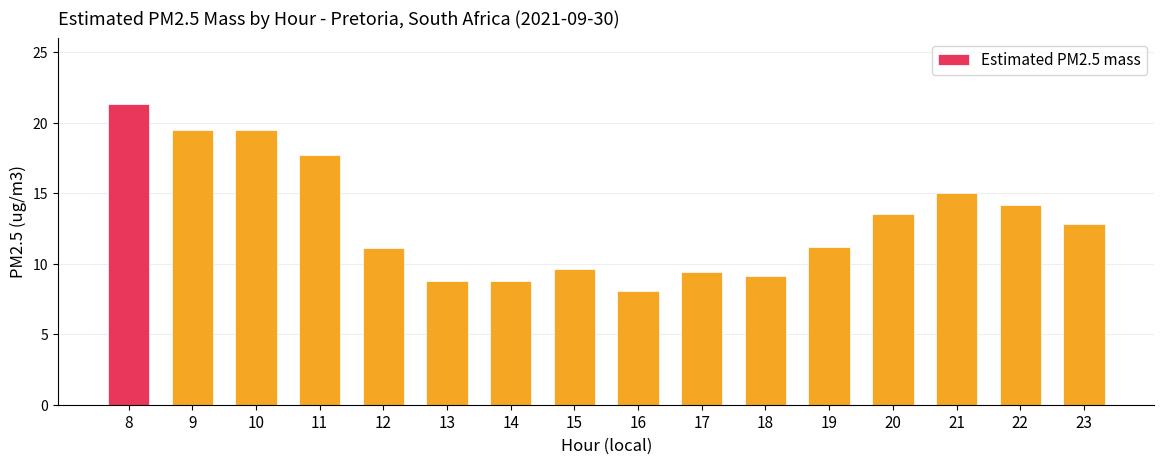

What is the smallest value displayed?

8.1